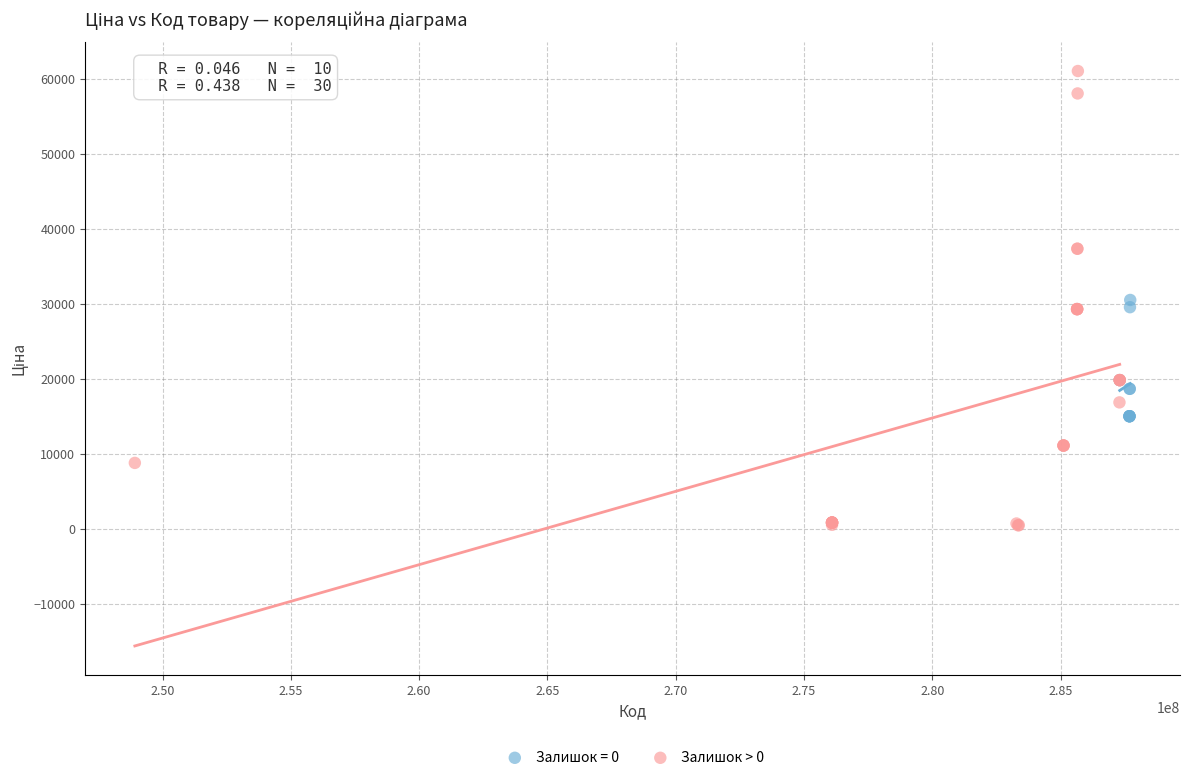

Which series contains the highest Y value?

Залишок > 0